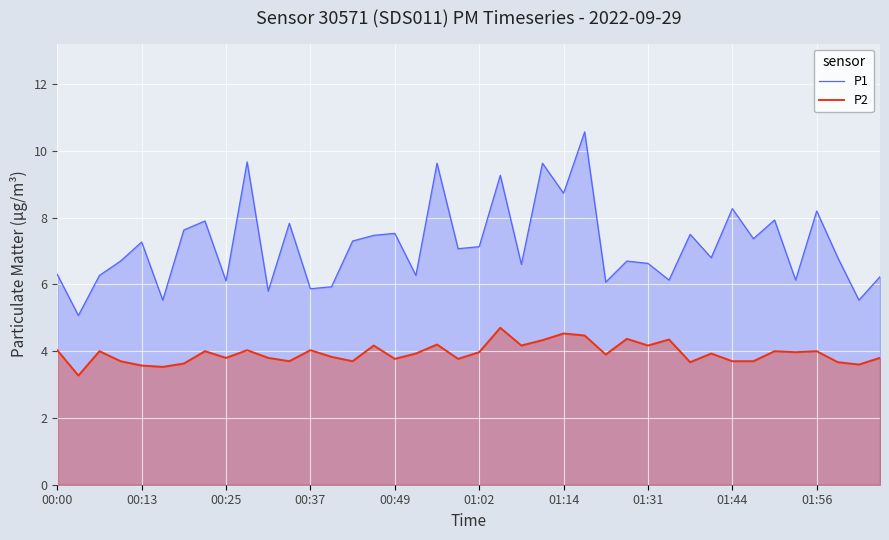

What is the difference between the highest and lowest values at 00:13?

3.7